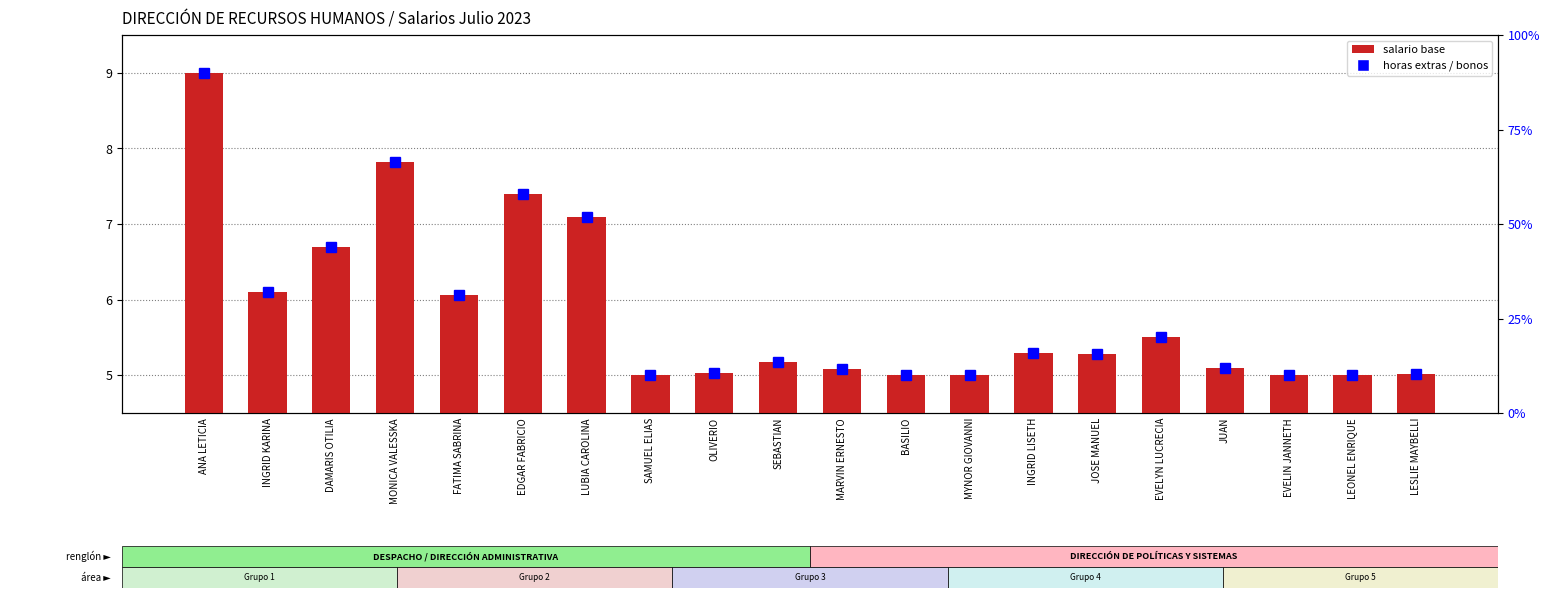

What value does the transformed count series have at EVELYN LUCRECIA?

5.5